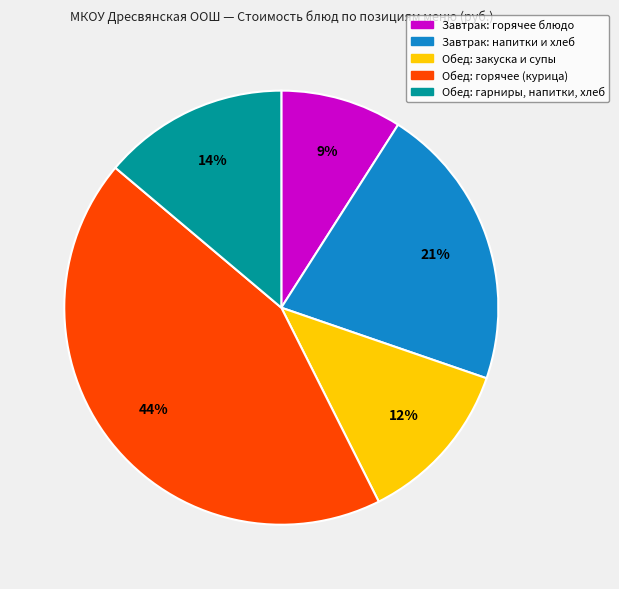

Is there any slice that represents more than half of the pie?

No